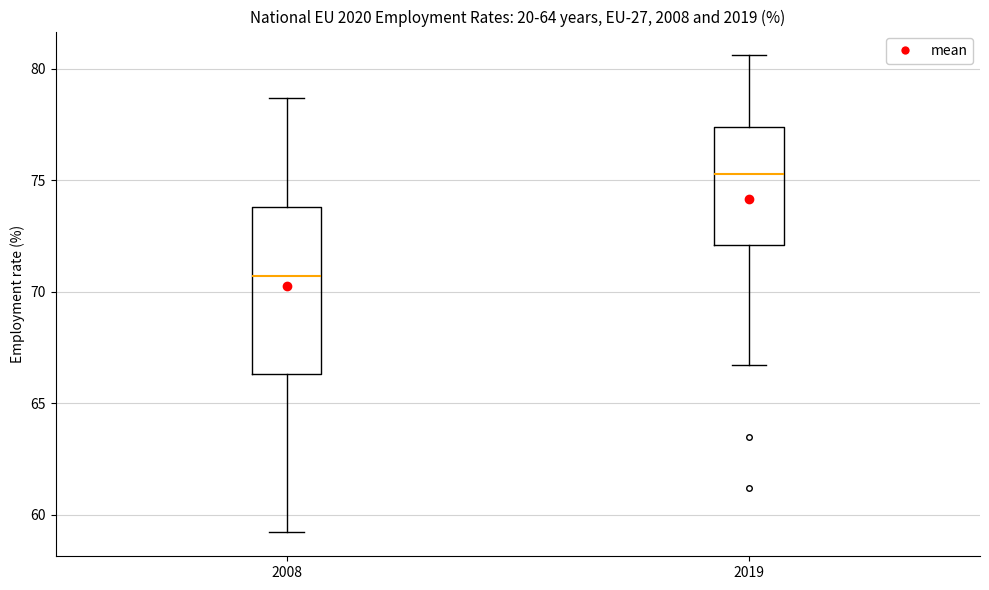

Reading left to right, transcribe this box plot: for each box, give where its median line is, the range the box spans, and where its two whiskers end, as read against the y-axis. The values are not printed on the chart, so give them approximately, as read against the axis.

2008: median 70.5, box 66.5 to 74.0, whiskers 59.0 to 78.5
2019: median 75.5, box 72.0 to 77.5, whiskers 66.5 to 80.5